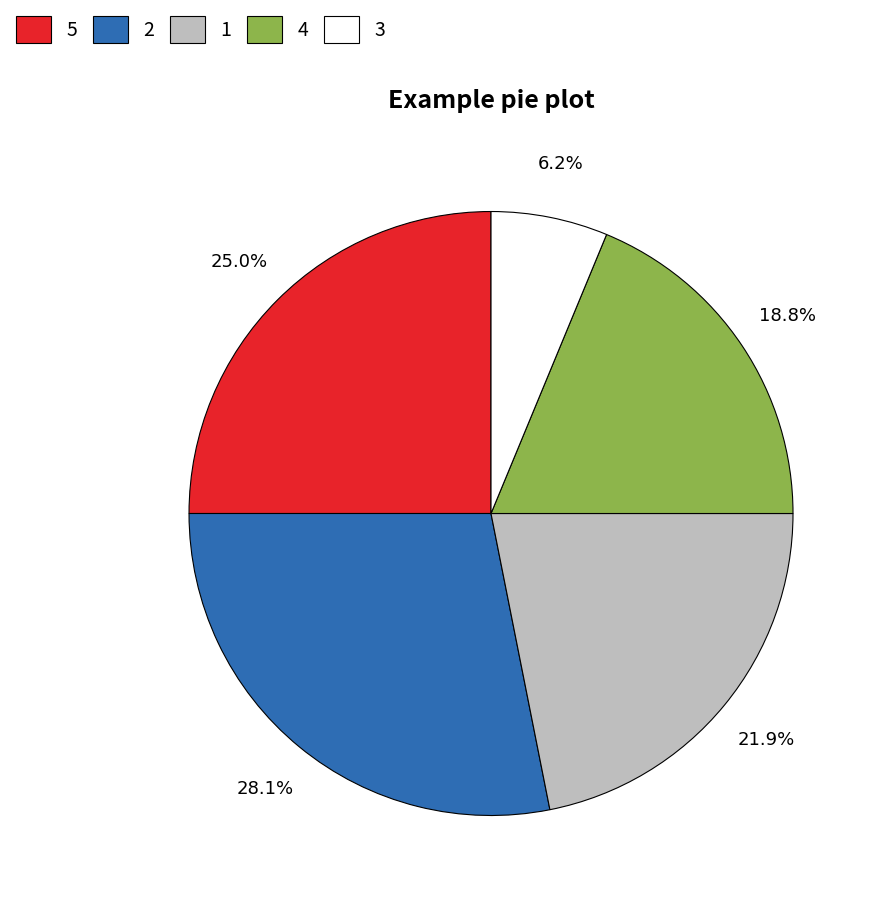

Does any single category account for the majority?

No